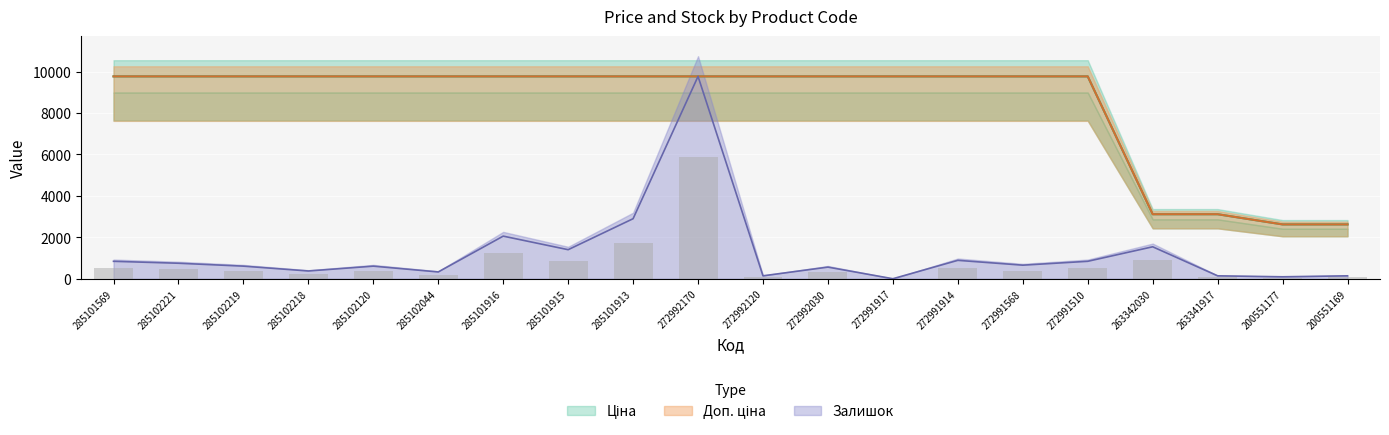

Which label corresponds to the largest value in the chart?

285101569